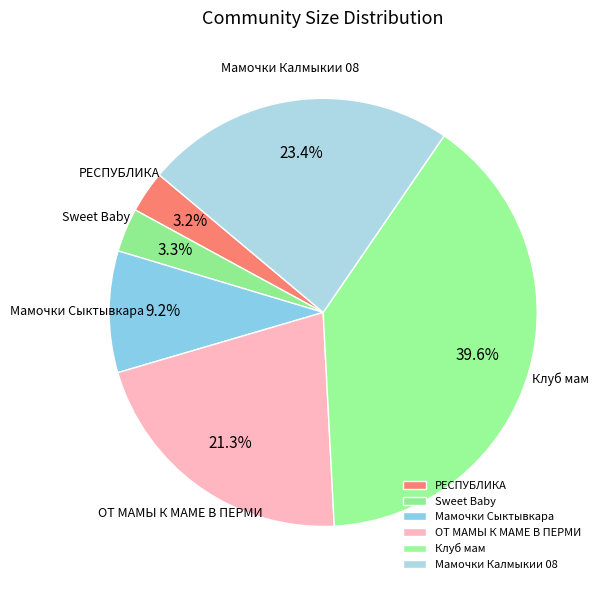

Which slice is the largest?

Клуб мам